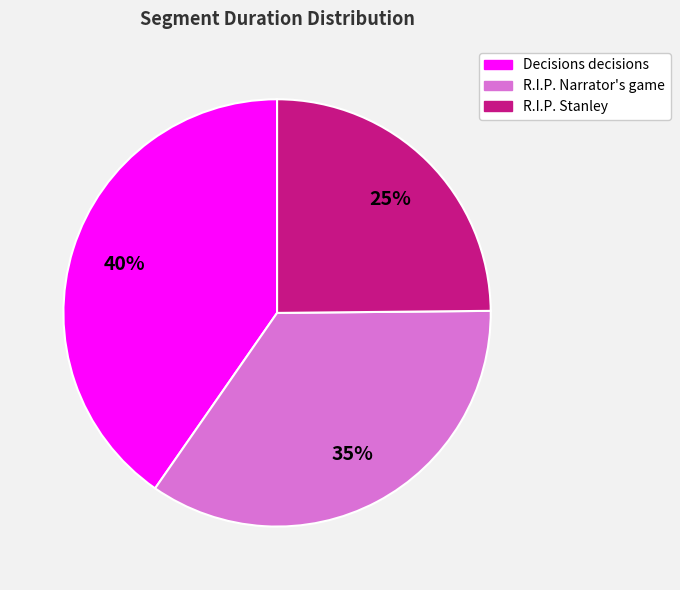

Is it true that R.I.P. Stanley is 25% of the pie?

True